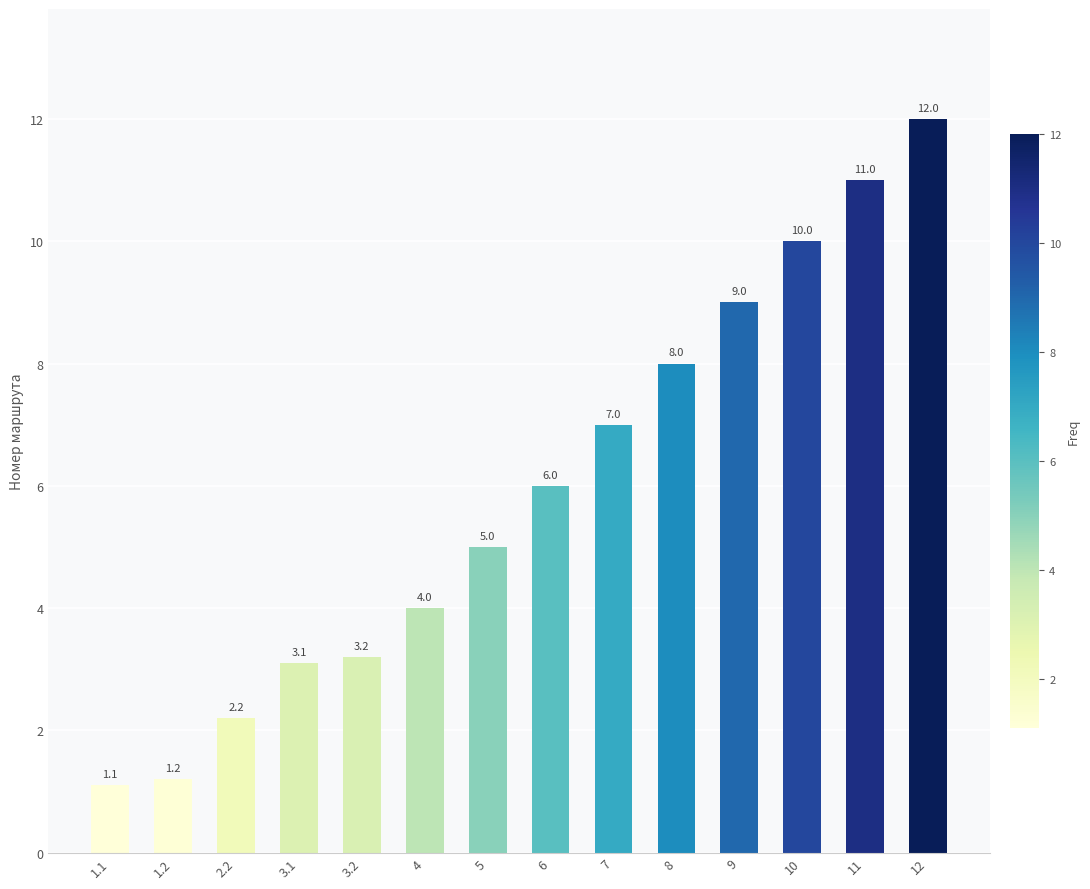

What is the approximate value at 3.2?

3.2